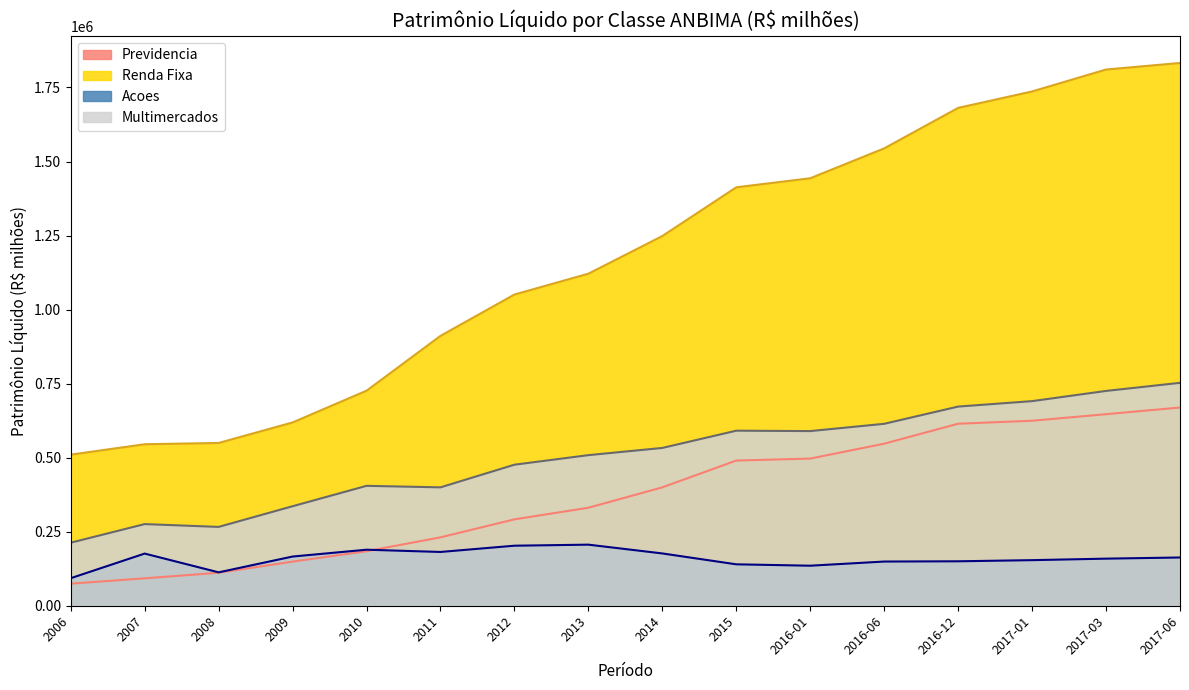

What value does the Renda Fixa series have at 2007?

545333.9